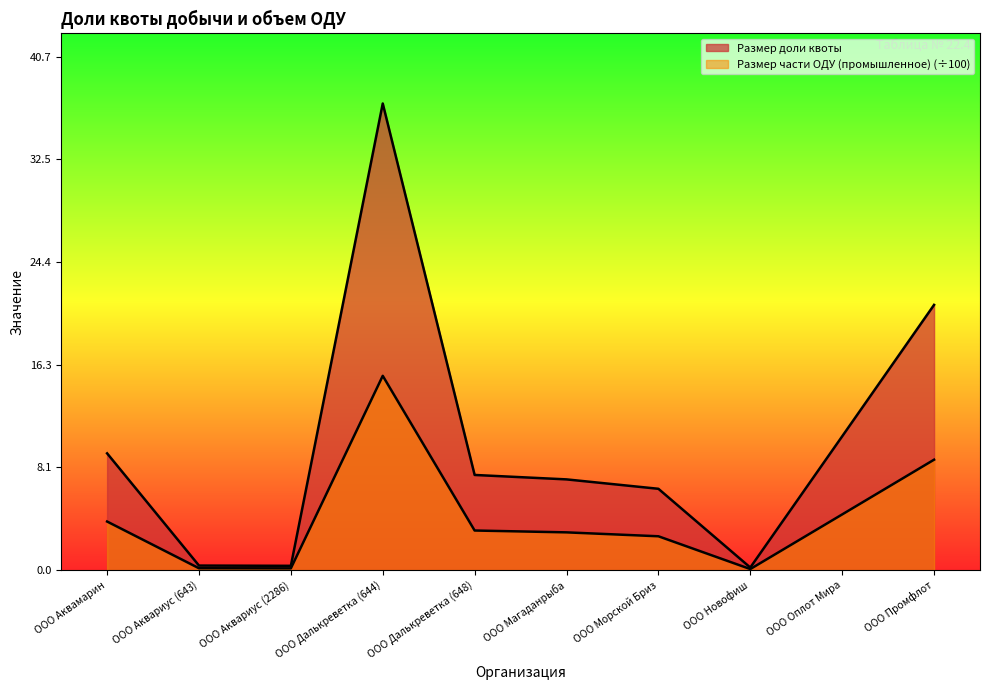

Reading left to right, list all the values displayed in this chart.

Размер доли квоты: 9.3	0.4	0.3	37.0	7.5	7.2	6.4	0.2	10.6	21.0
Размер части ОДУ (промышленное): 3.9	0.2	0.1	15.4	3.1	3.0	2.7	0.1	4.4	8.8